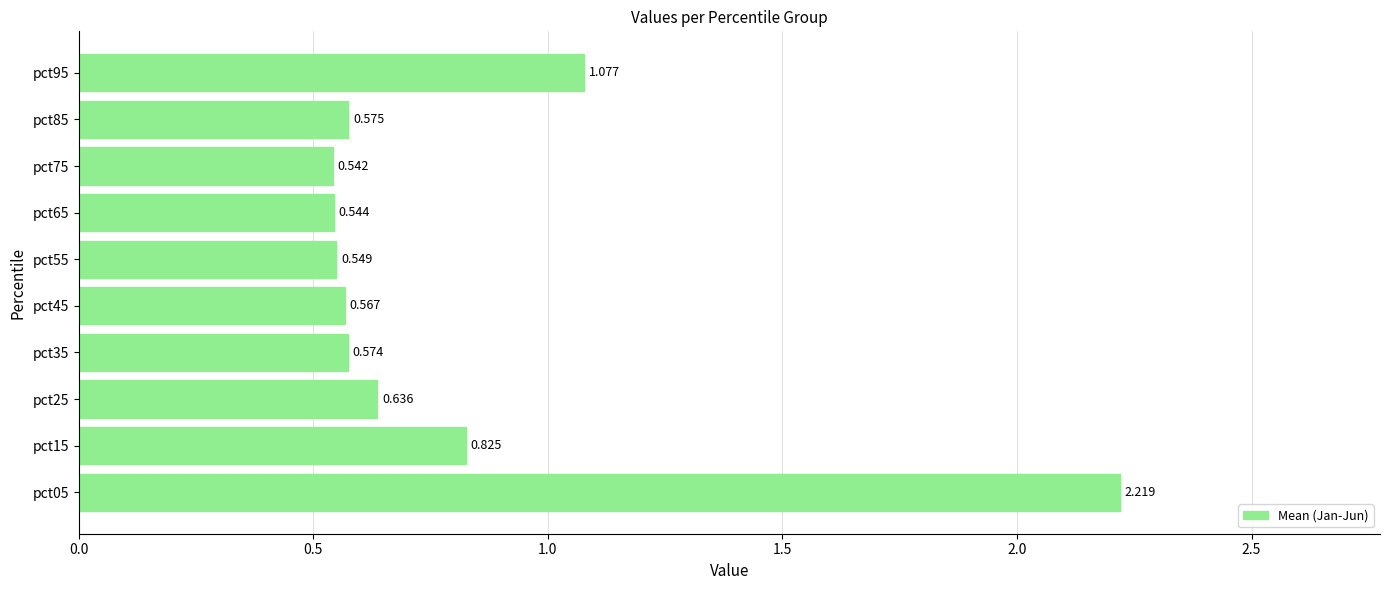

What is the average value?

0.8